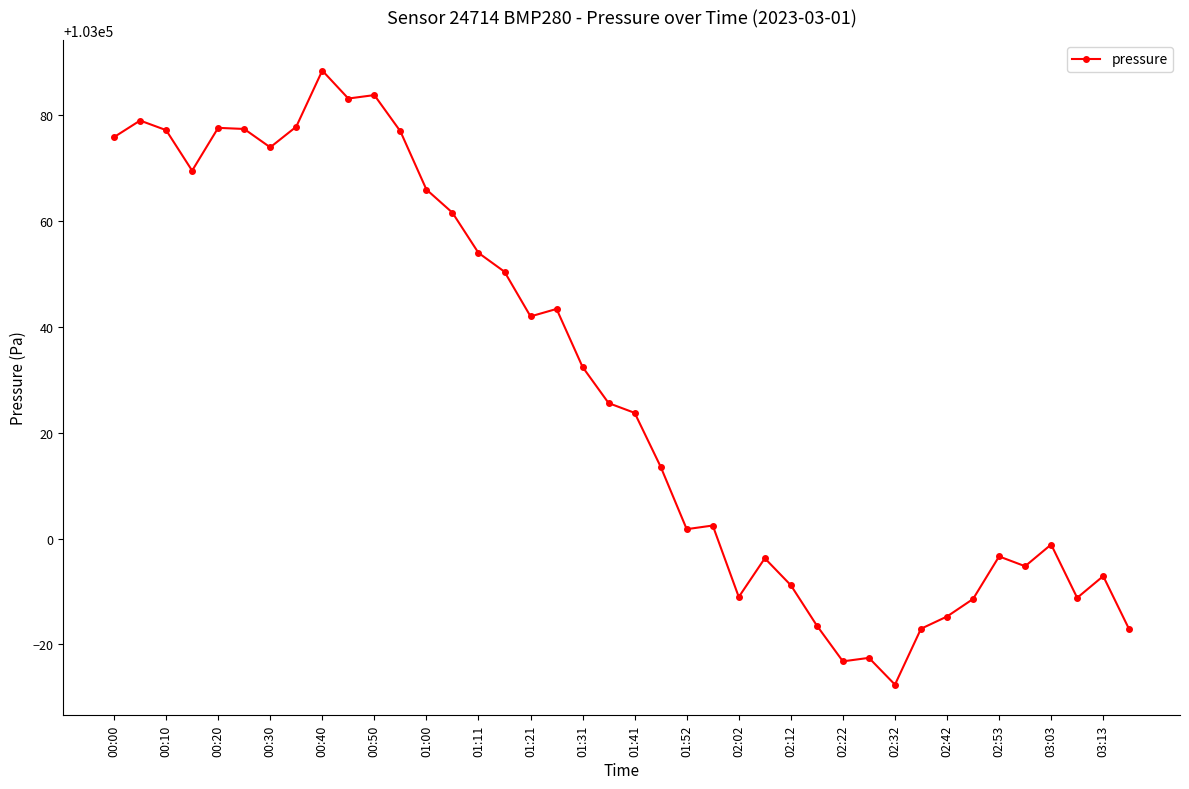

What is the sum of all values?

4121155.6